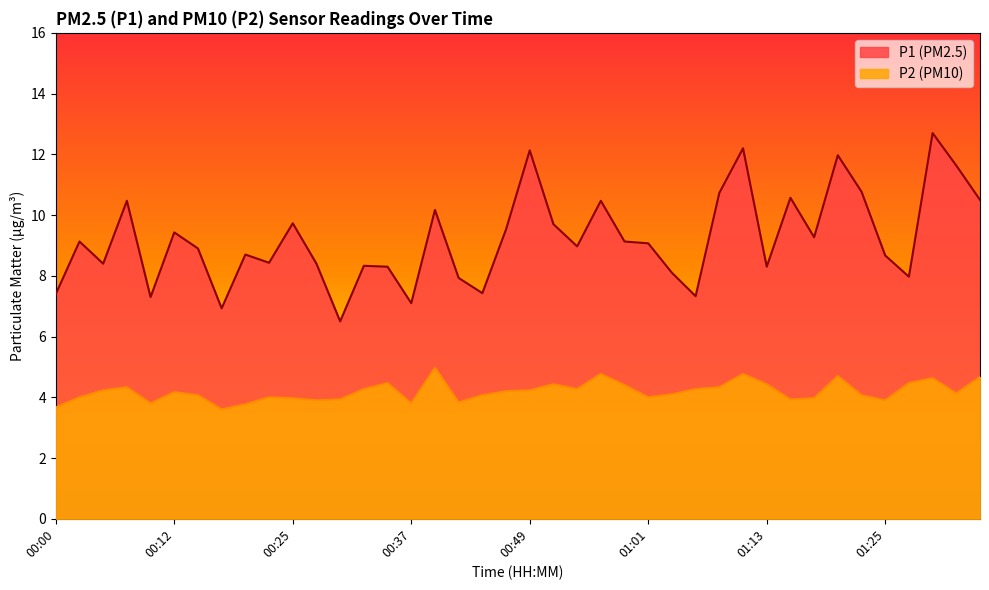

True or false: P2 and P1 cross at least once.

False